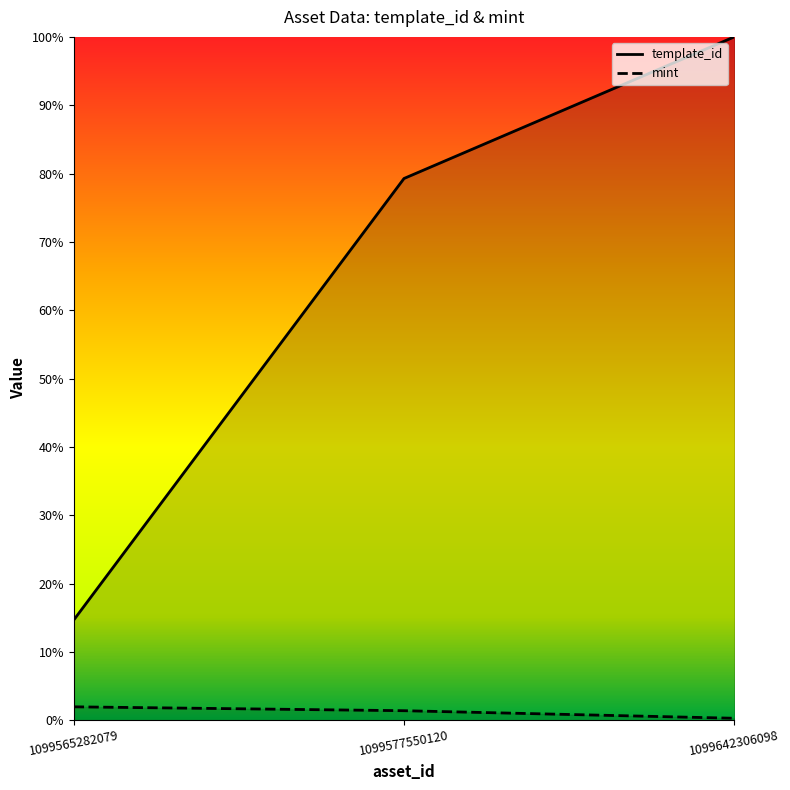

Reading left to right, what are all the values shown in this chart?

template_id: 1099565282079=0.1	1099577550120=0.8	1099642306098=1.0
mint: 1099565282079=0.0	1099577550120=0.0	1099642306098=0.0